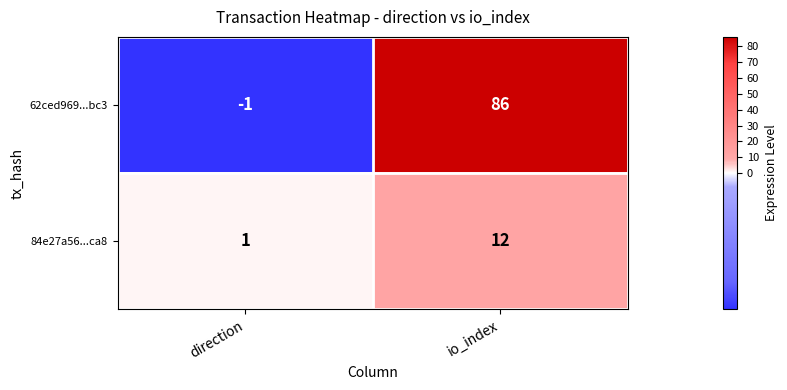

What is the spread (max minus min) of values at io_index?

74